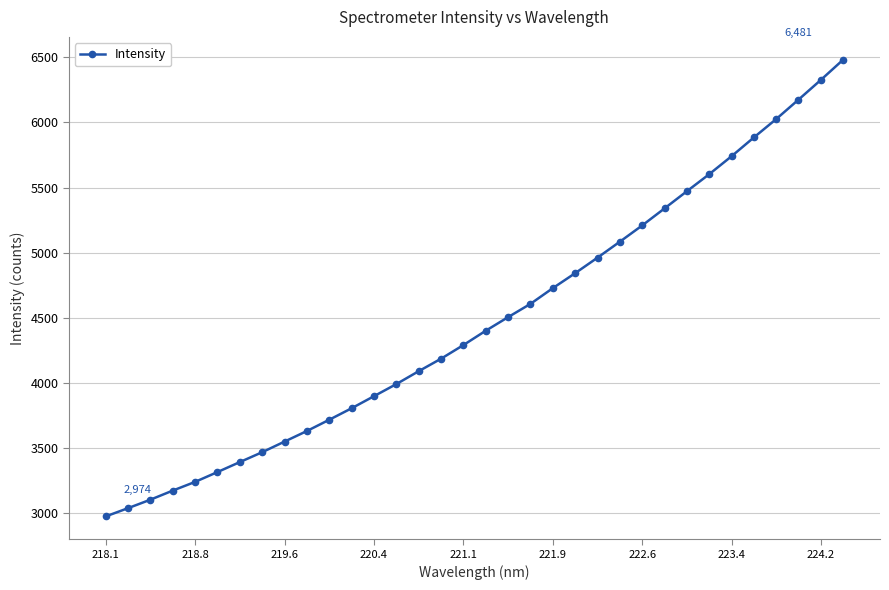

Reading left to right, extract all data points from this chart.

2973.7	3037.1	3102.2	3172.1	3239.1	3314.6	3391.2	3467.2	3548.7	3630.0	3716.5	3804.7	3897.4	3990.4	4089.4	4185.3	4290.0	4400.2	4504.5	4606.4	4727.1	4842.0	4961.2	5083.7	5208.5	5339.3	5471.2	5602.0	5739.8	5884.2	6025.4	6174.7	6325.9	6481.4